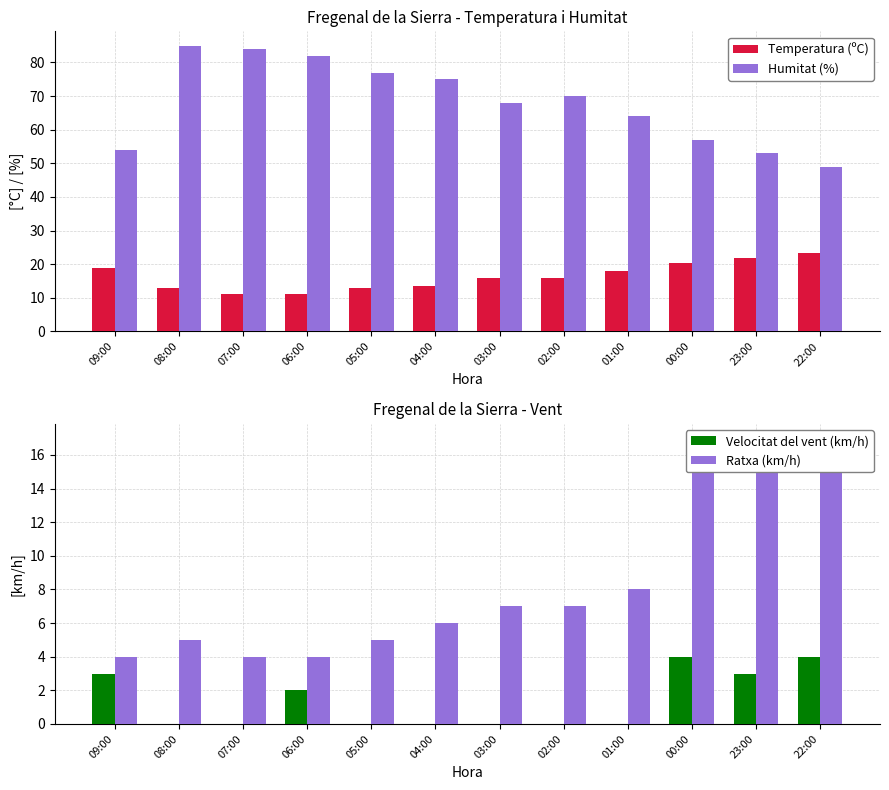

Between 06:00 and 03:00, which series saw the biggest shift?

Humitat (%)